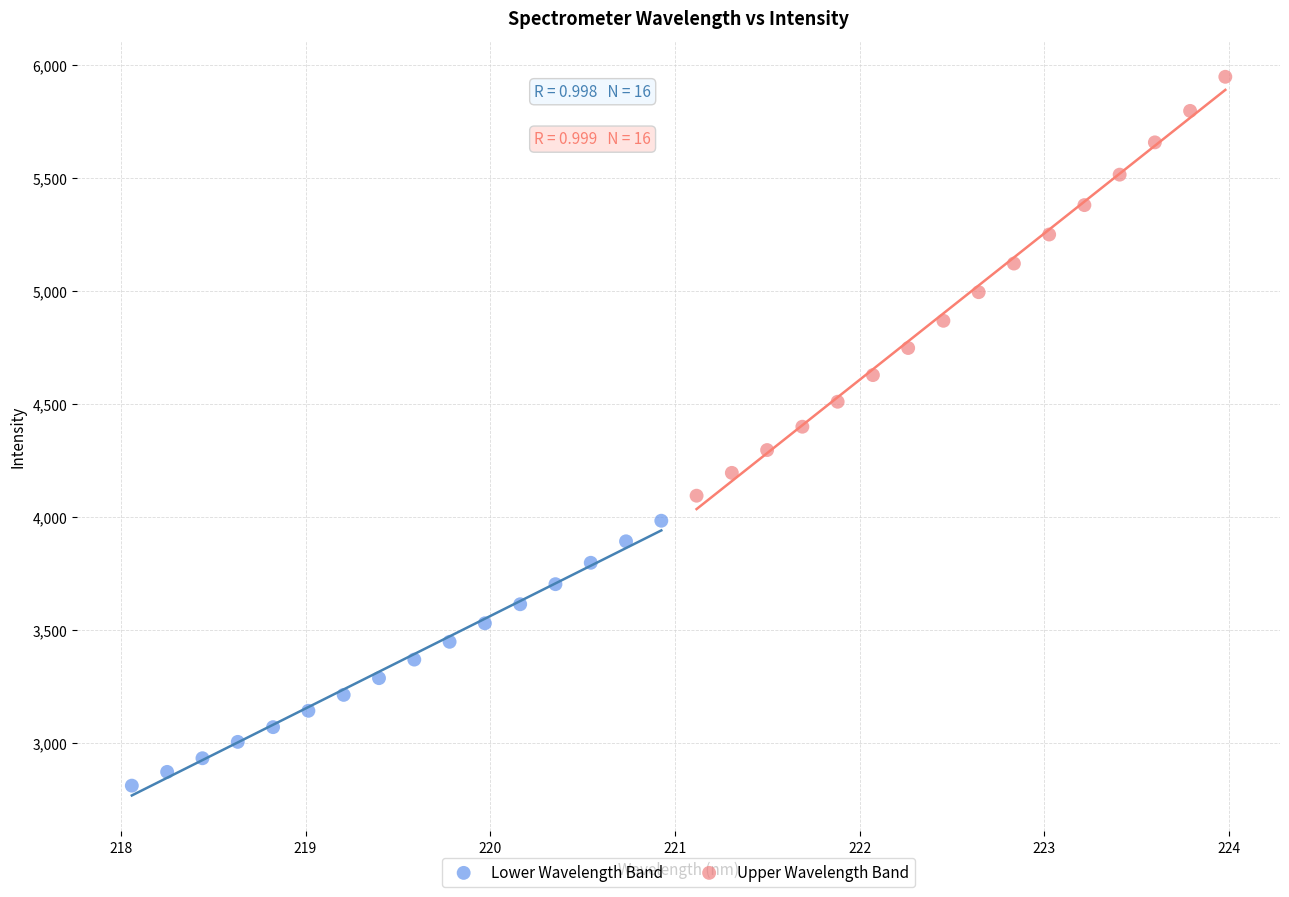

Which series reaches the minimum Y coordinate?

Lower Wavelength Band